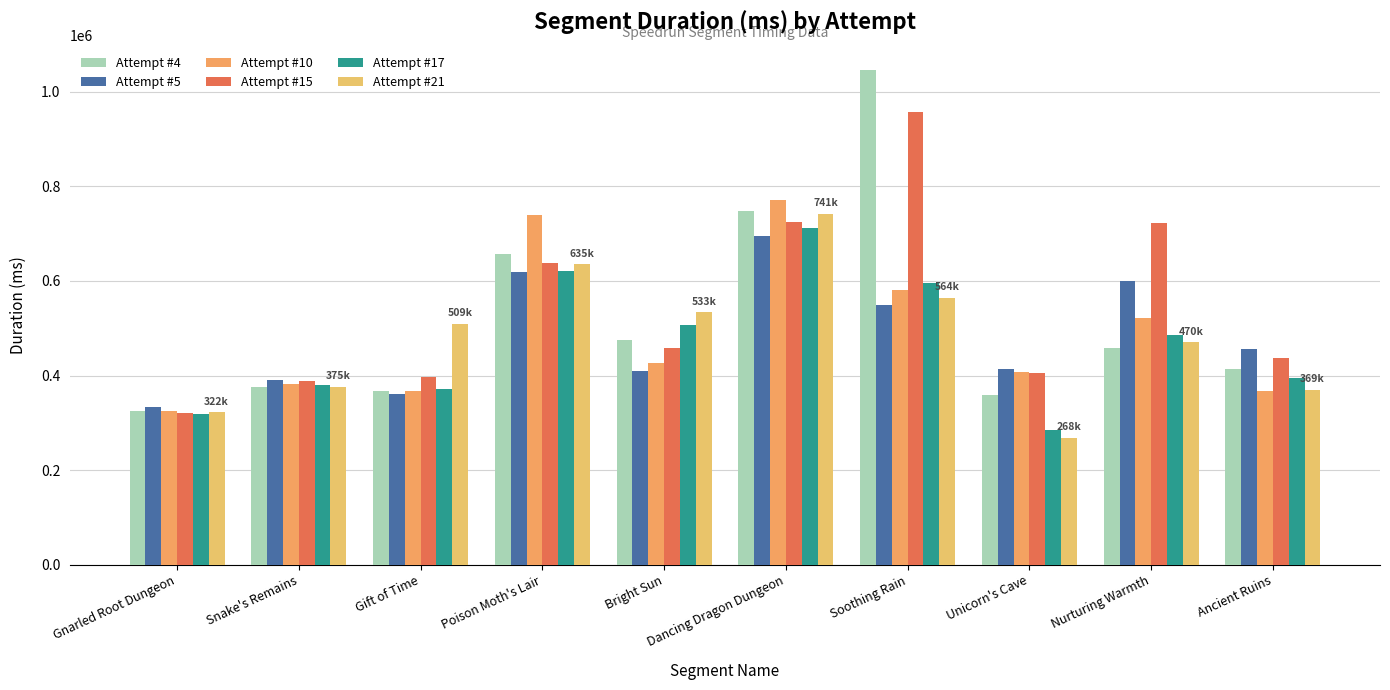

What is the label of the 2nd bar from the right?

Nurturing Warmth